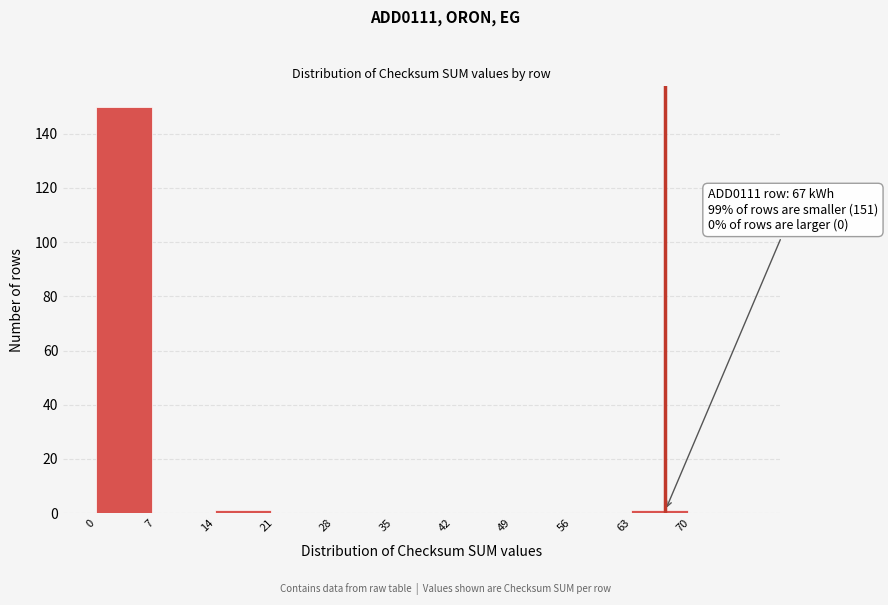

Over which range of the x-axis is the bar tallest?

0 to 7